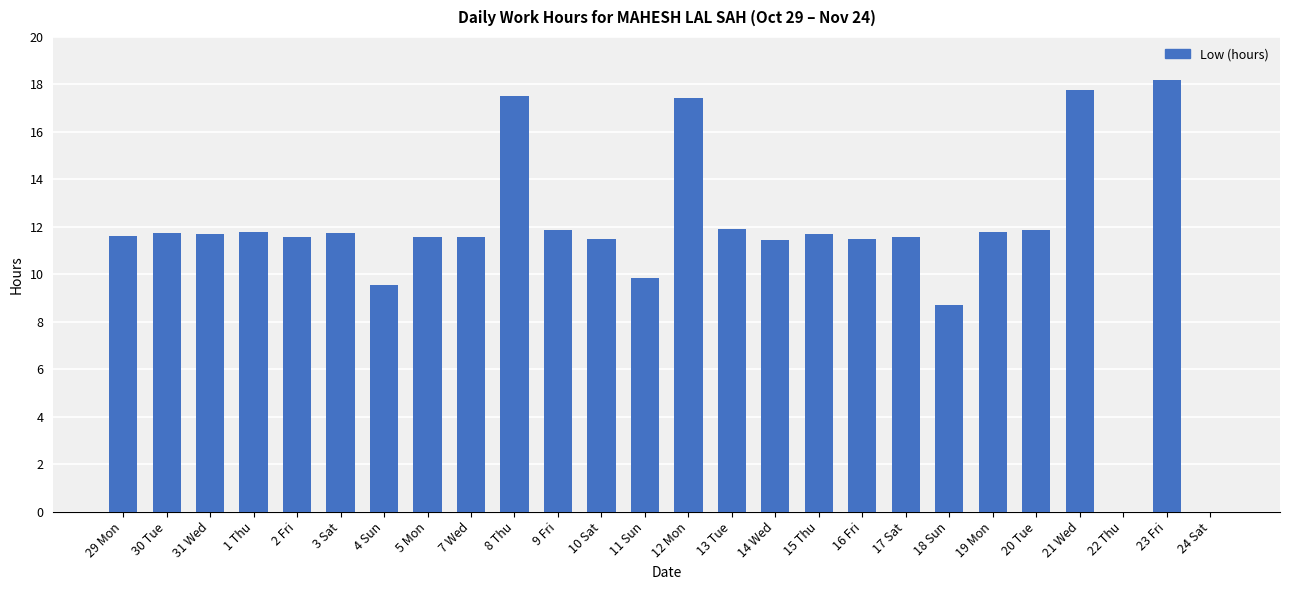

Are the bars grouped side by side (vs. stacked)?

No